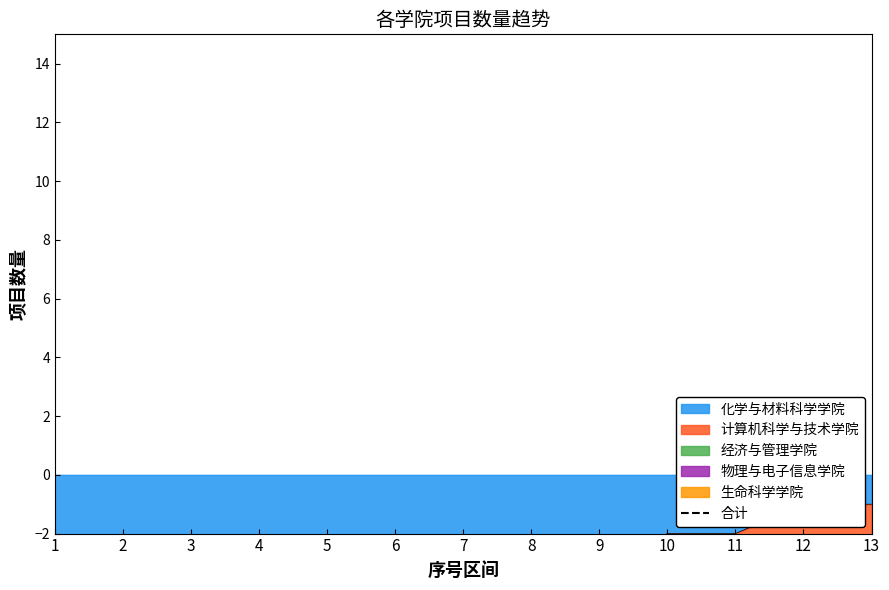

True or false: 计算机科学与技术学院 has more than 0 interior local peaks.

False